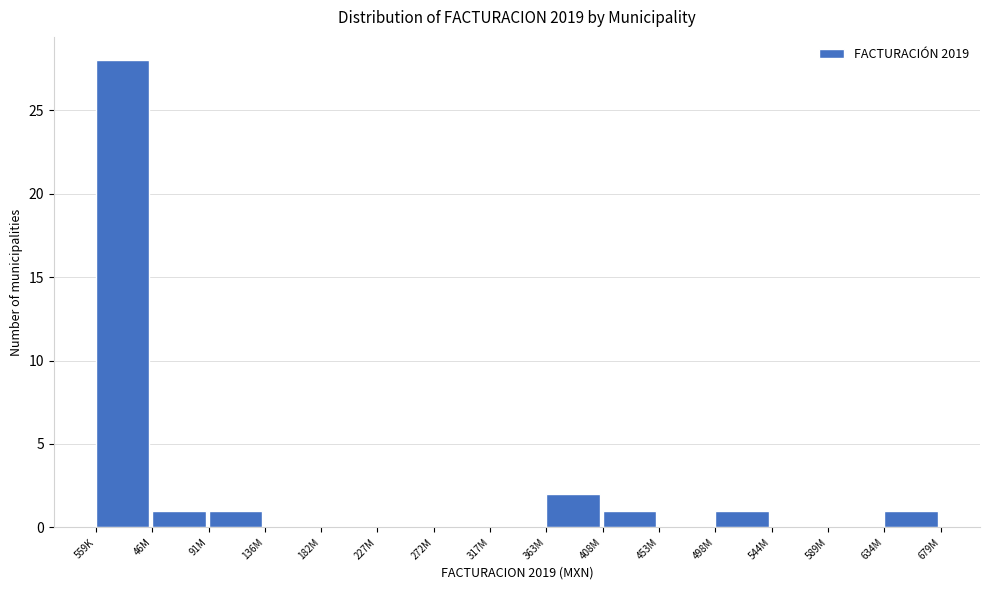

Reading left to right, list all the values displayed in this chart.

559K=28	46M=1	91M=1	136M=0	182M=0	227M=0	272M=0	317M=0	363M=2	408M=1	453M=0	498M=1	544M=0	589M=0	634M=1